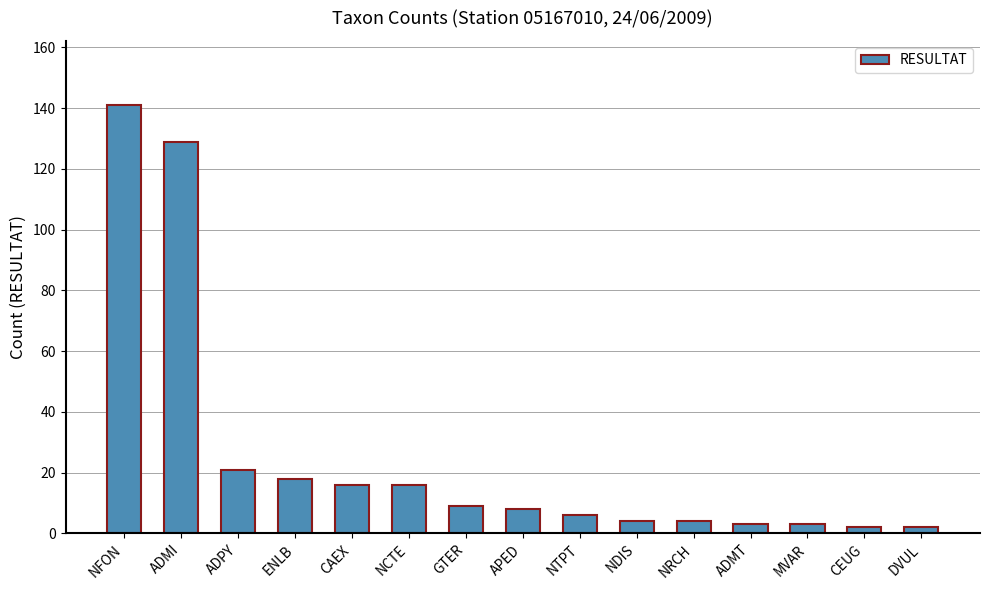

Reading right to left, transcribe all the data shown in this chart.

DVUL=2	CEUG=2	MVAR=3	ADMT=3	NRCH=4	NDIS=4	NTPT=6	APED=8	GTER=9	NCTE=16	CAEX=16	ENLB=18	ADPY=21	ADMI=129	NFON=141